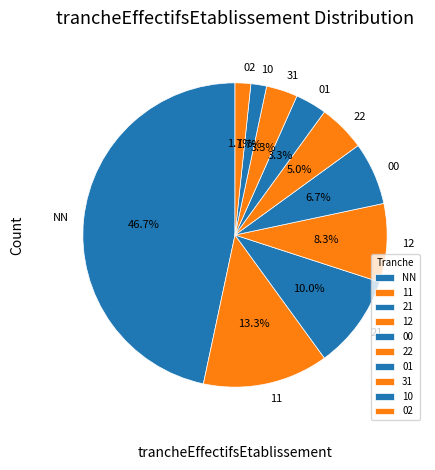

Is the sum of 22 and 31 greater than half?

No